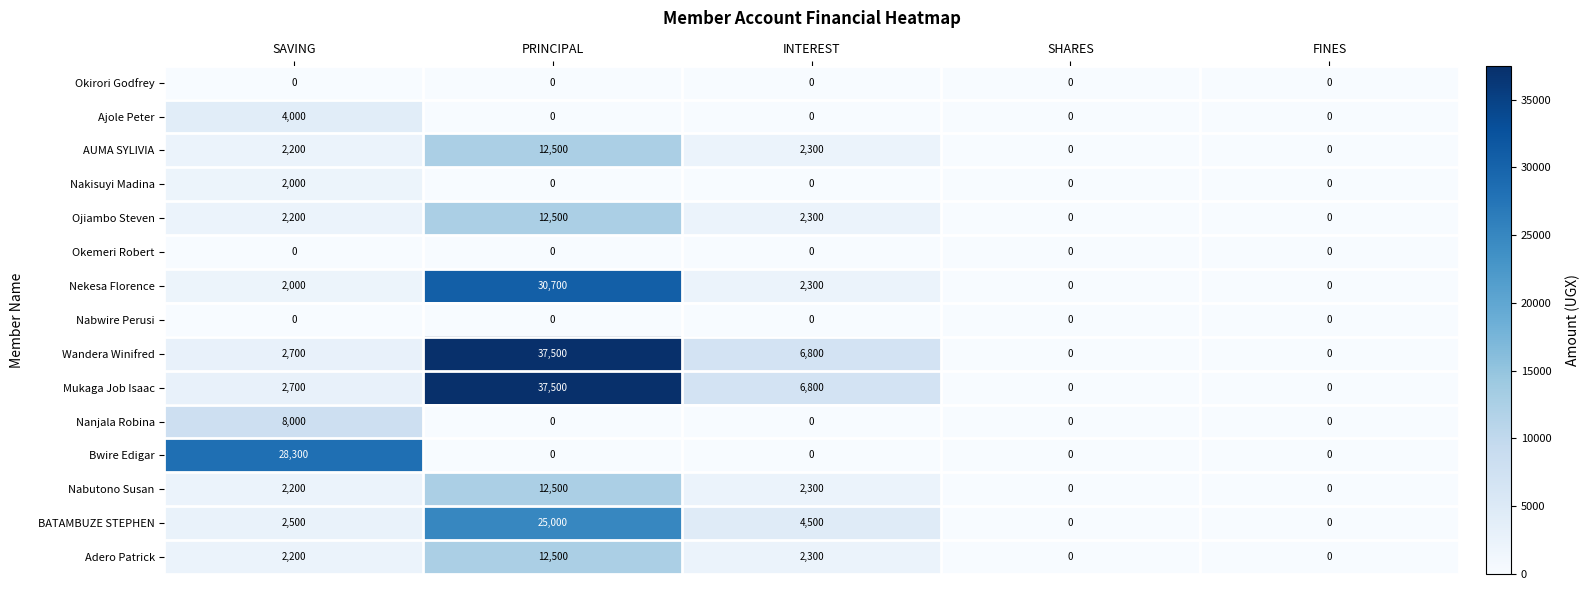

What is the difference between the maximum and second lowest values in the AUMA SYLIVIA series?

12500